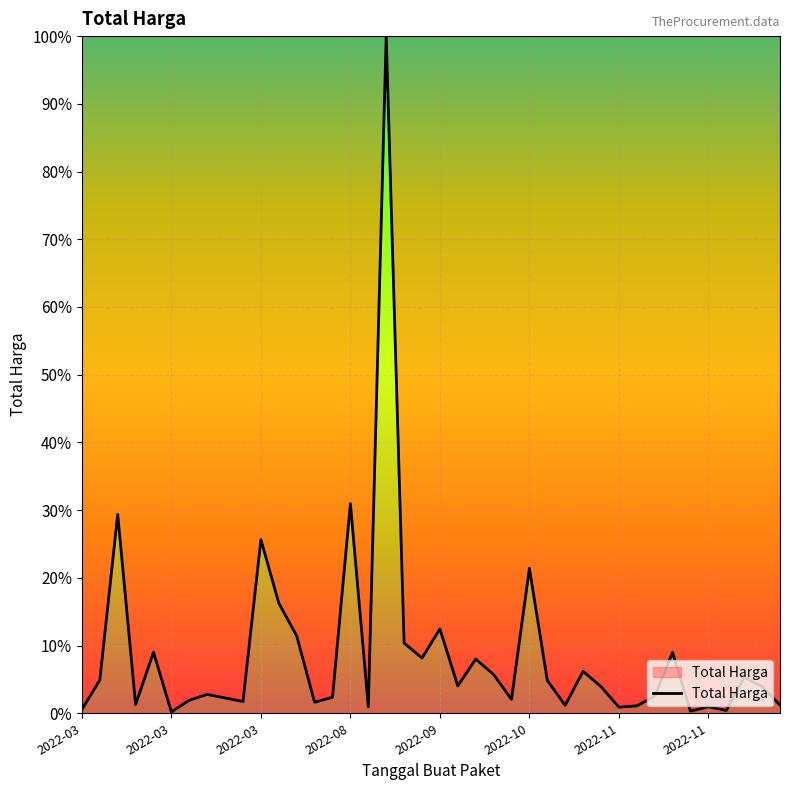

What is the difference between the maximum and minimum values?

99.8